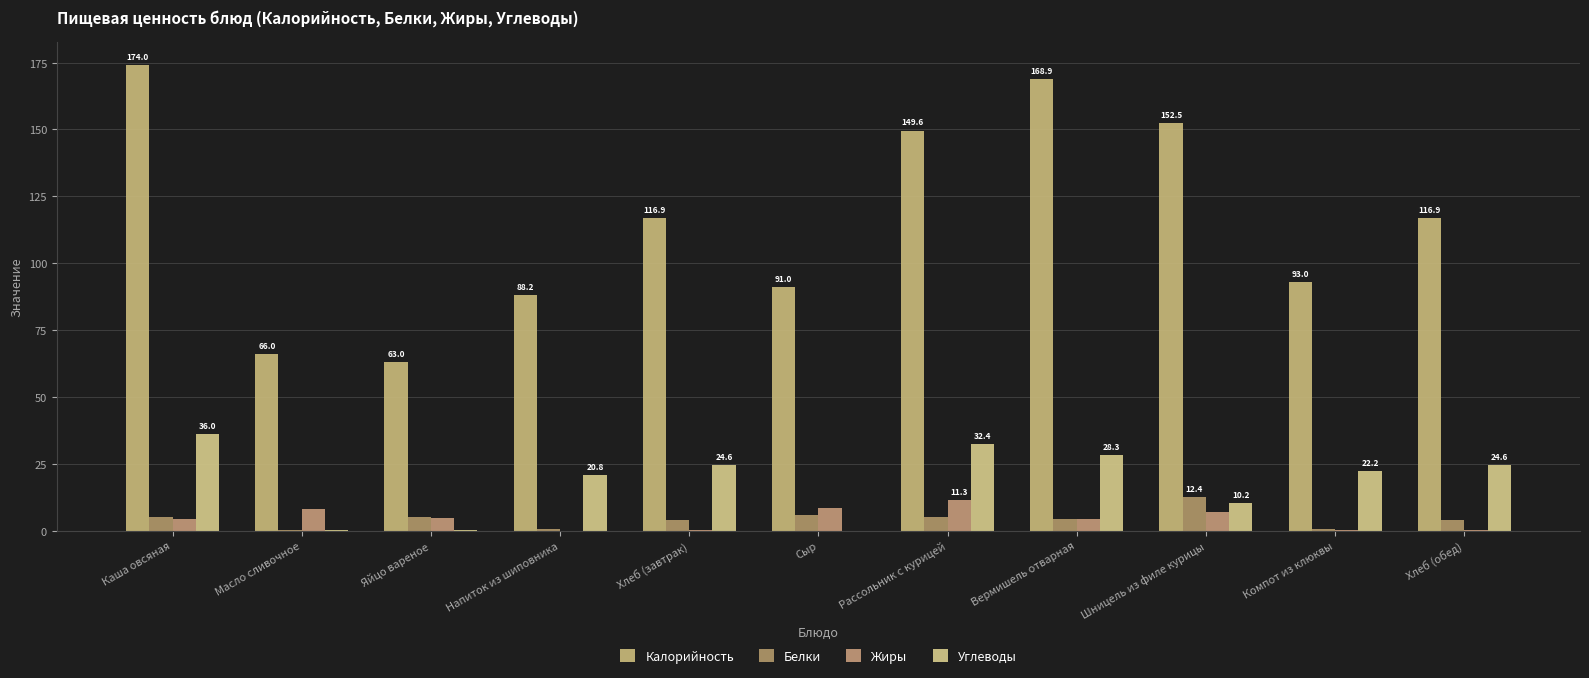

What is the difference between the maximum and second lowest values in the Белки series?

11.9